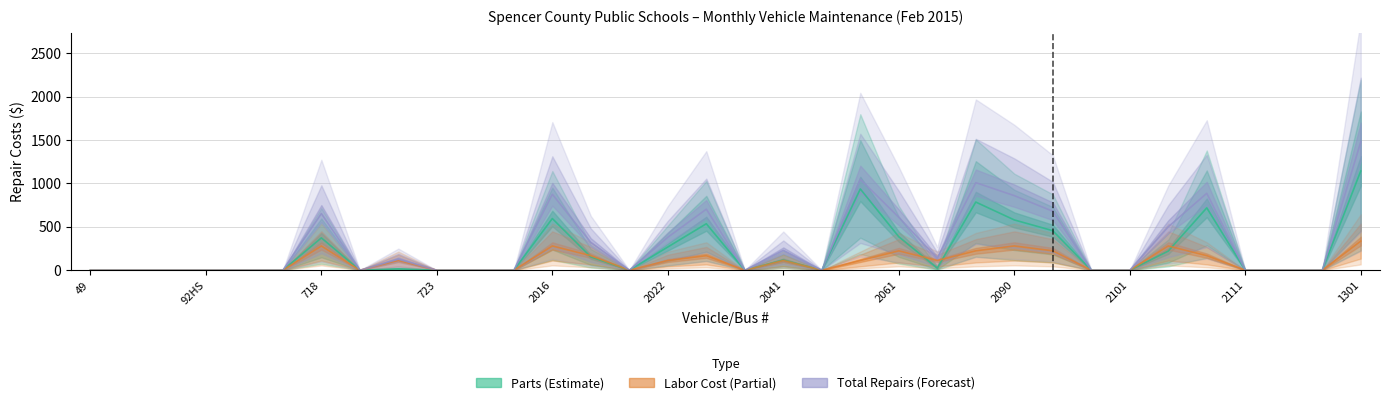

Is the value of total_repairs at 32 greater than the value of labor_cost at 7?

No